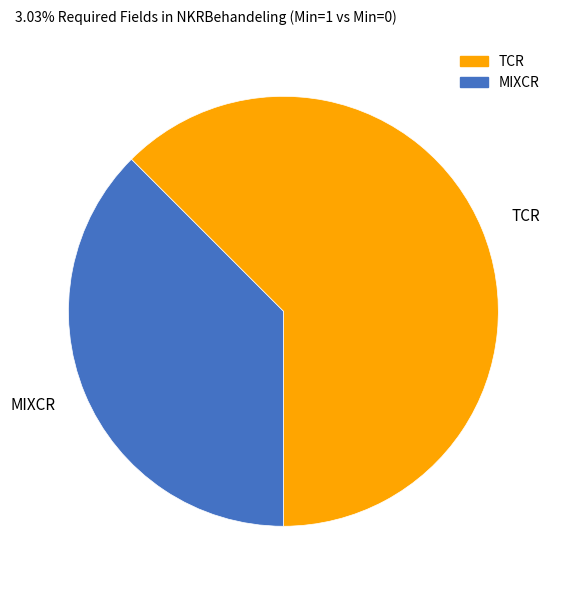

What is the ratio of the value at MIXCR to the value at TCR?

0.6